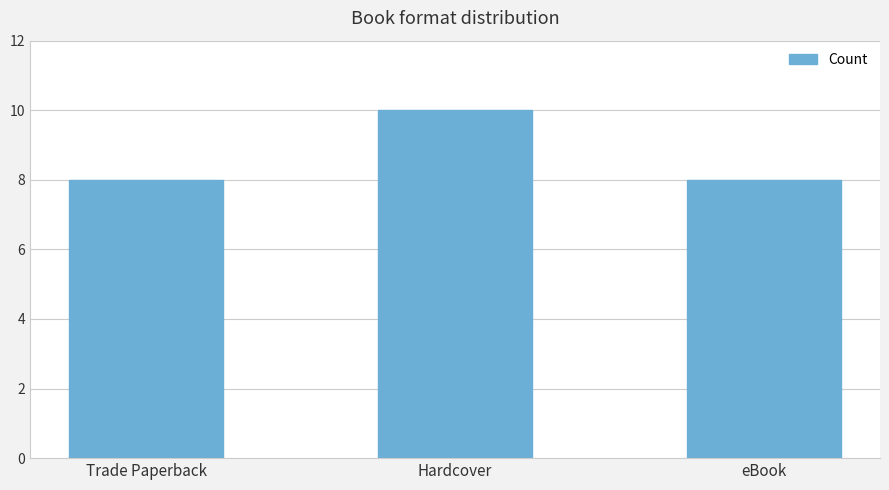

What is the label of the 3rd bar from the left?

eBook